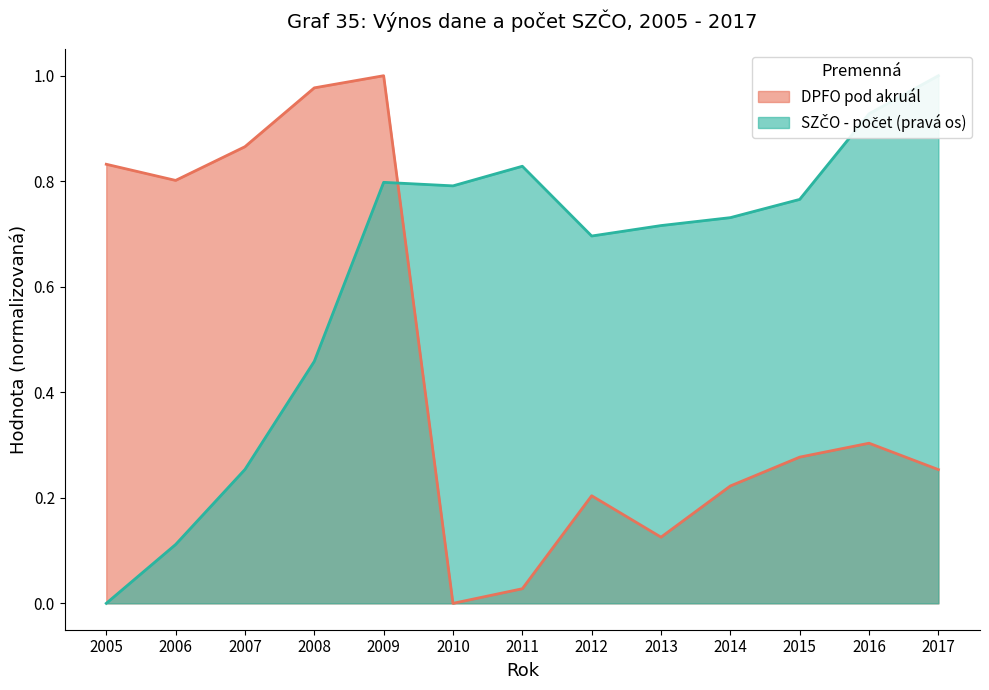

Rank the series by their average value, from lowest to highest.

DPFO pod akruál, SZČO - počet (pravá os)